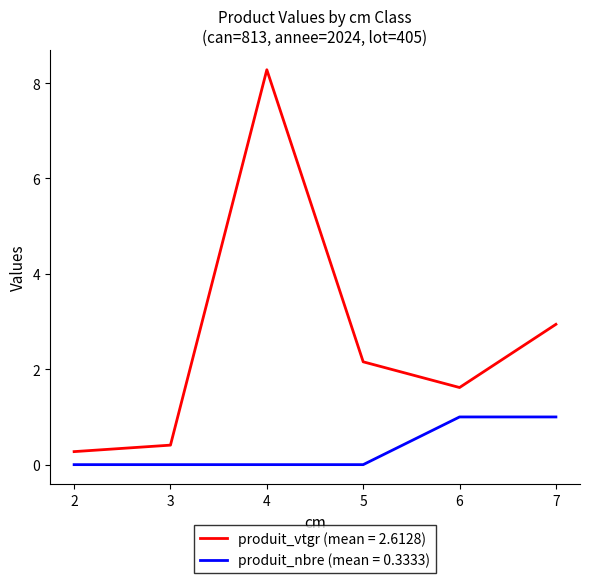

What is the spread (max minus min) of values at 6?

0.6